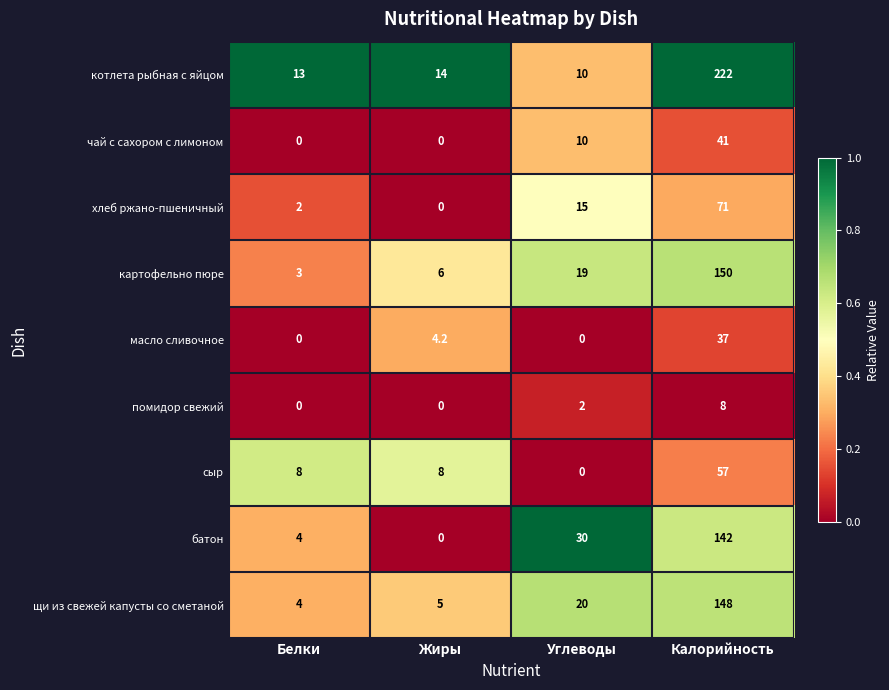

What is the average value of the батон series?

44.0